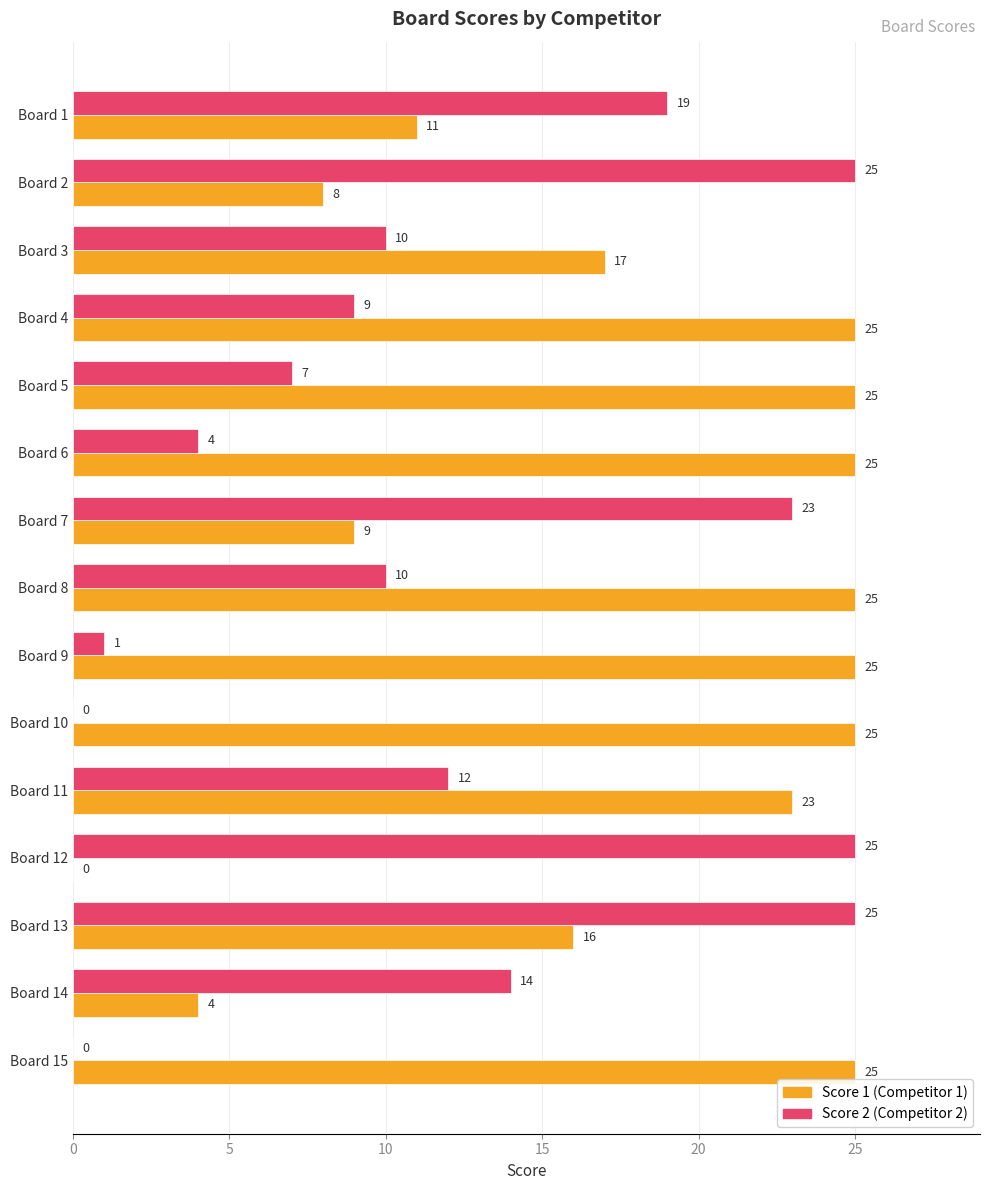

How many series are shown in this chart?

2